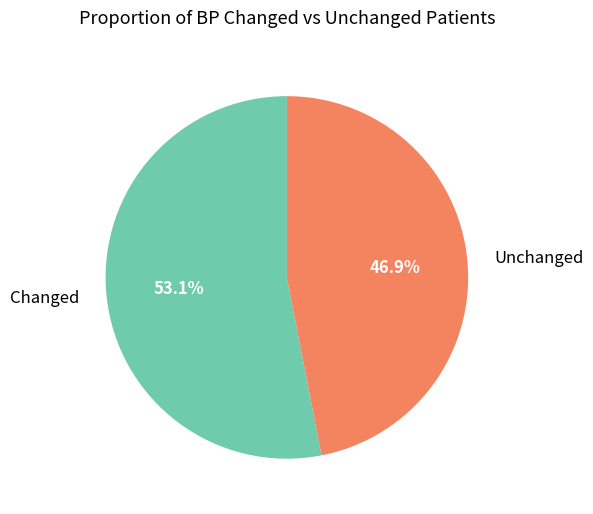

What is the ratio of the value at Changed to the value at Unchanged?

1.1